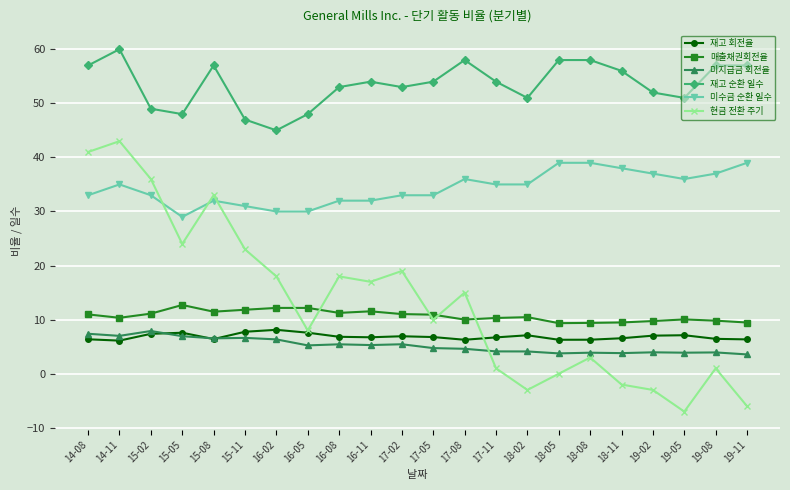

What is the difference between the second highest and second lowest values in the 현금 전환 주기 series?

47.0